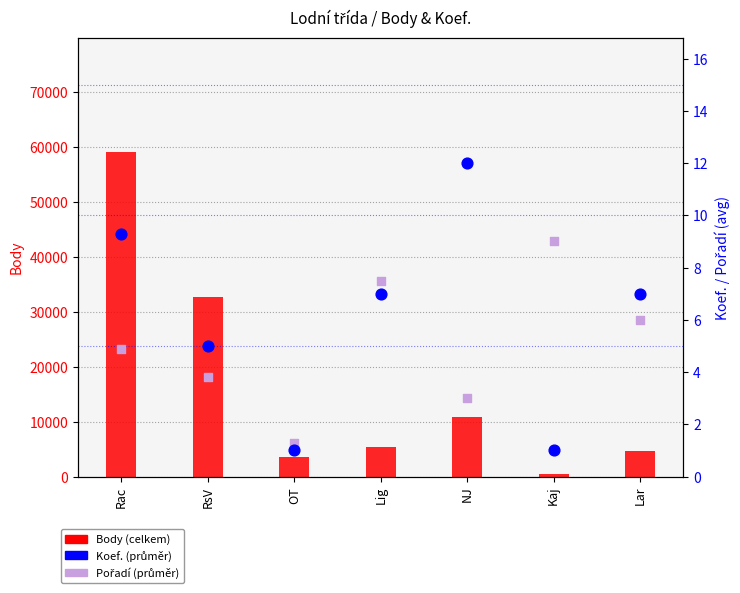

Which series contains the highest Y value?

Body (total)